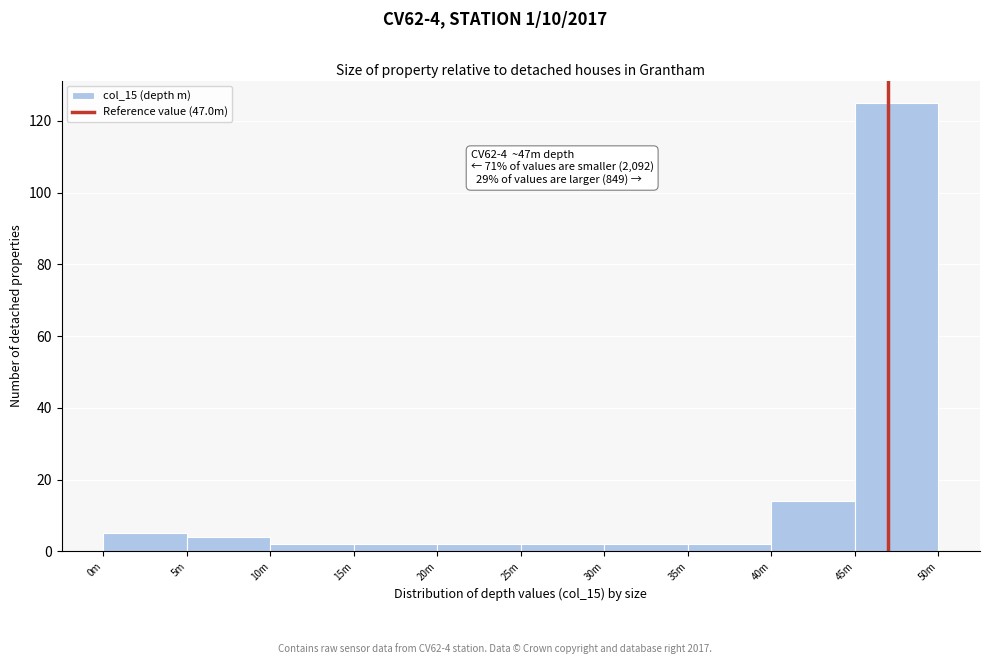

Reading right to left, list all the values displayed in this chart.

125	14	2	2	2	2	2	2	4	5